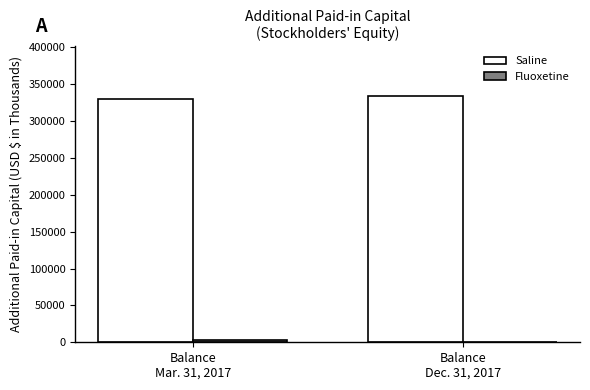

Which series has the largest total across all categories?

Saline